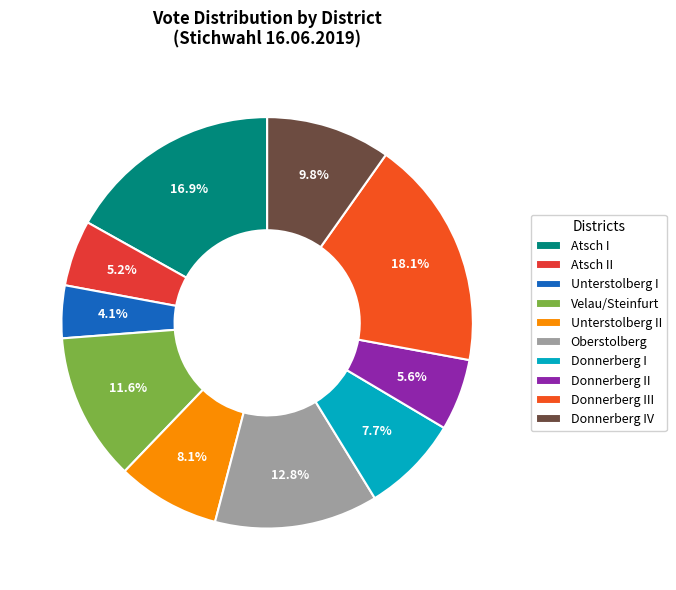

Rank the categories by value from highest to lowest.

Donnerberg III, Atsch I, Oberstolberg, Velau/Steinfurt, Donnerberg IV, Unterstolberg II, Donnerberg I, Donnerberg II, Atsch II, Unterstolberg I